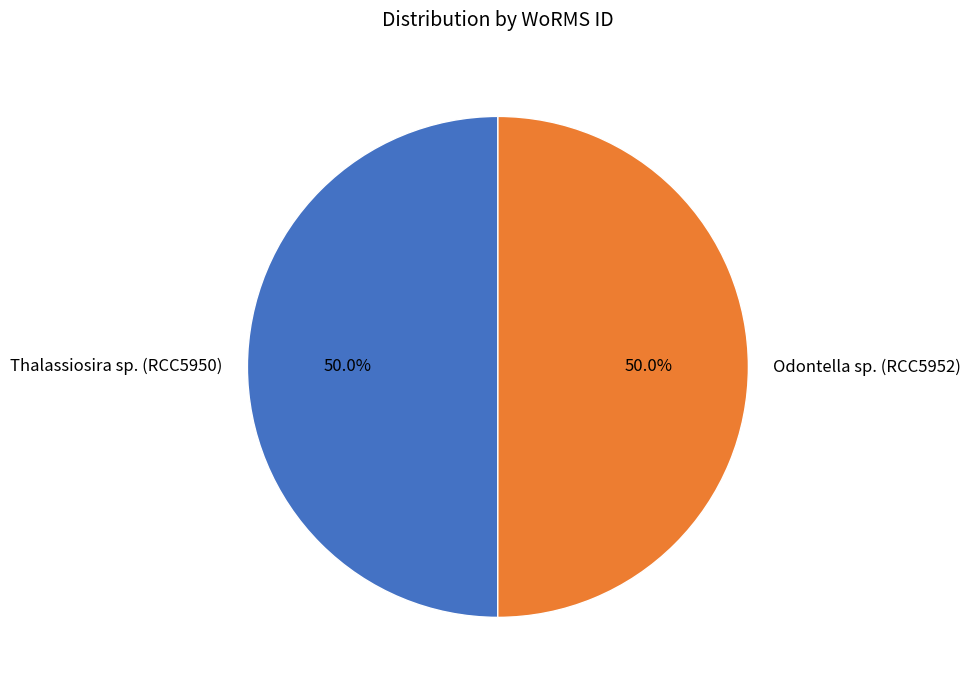

To the nearest percent, what is the average slice percentage?

50%